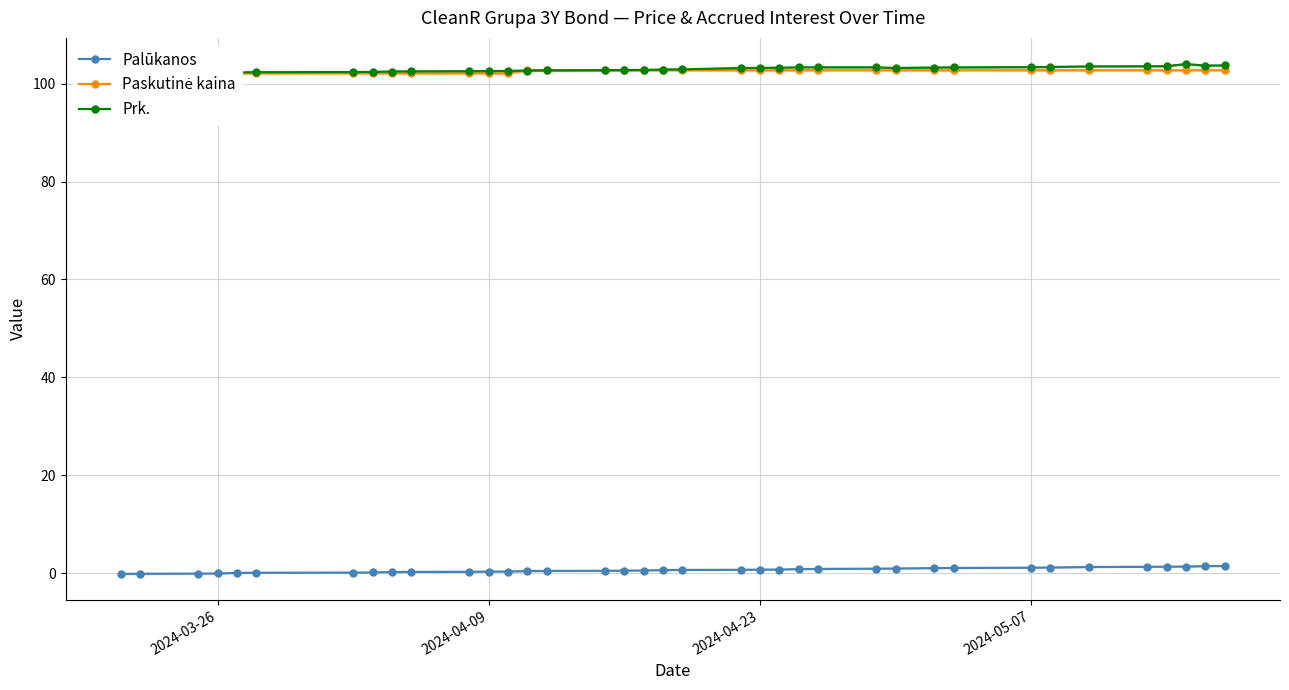

What are all the series names shown in the legend?

Palūkanos, Paskutinė kaina, Prk.